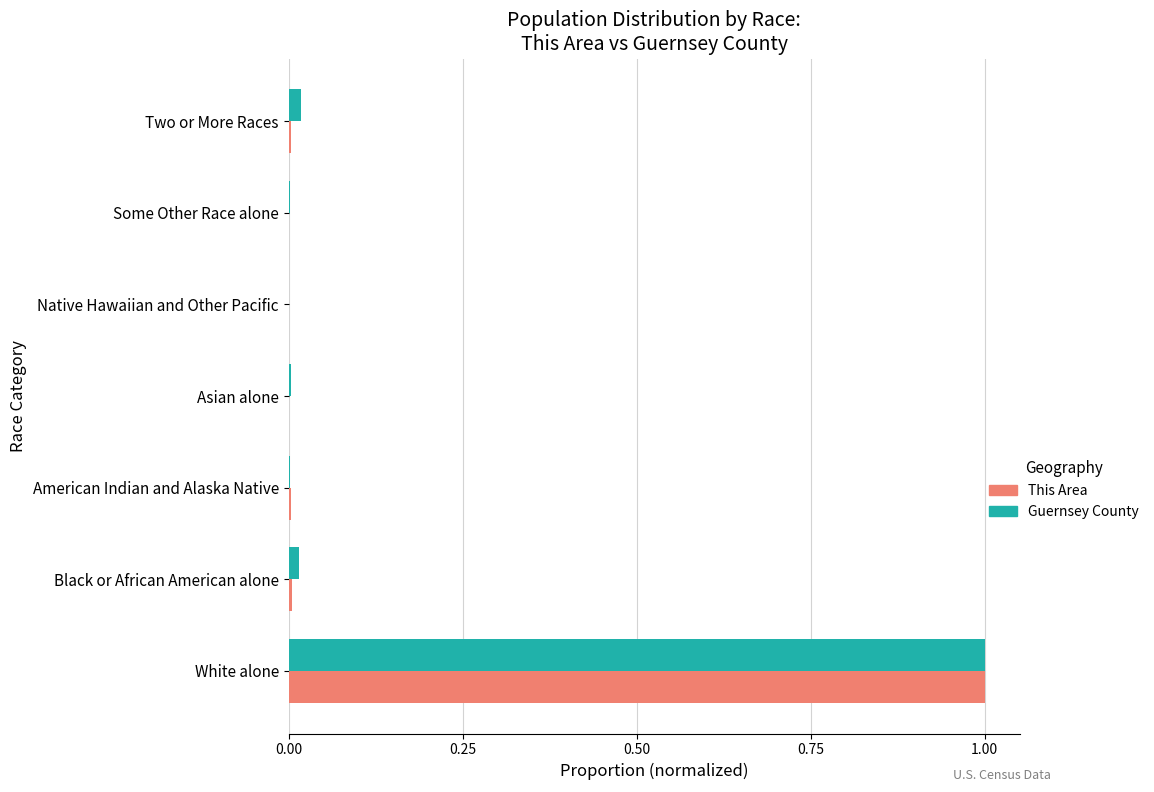

What is the sum of all This Area values?

1.0